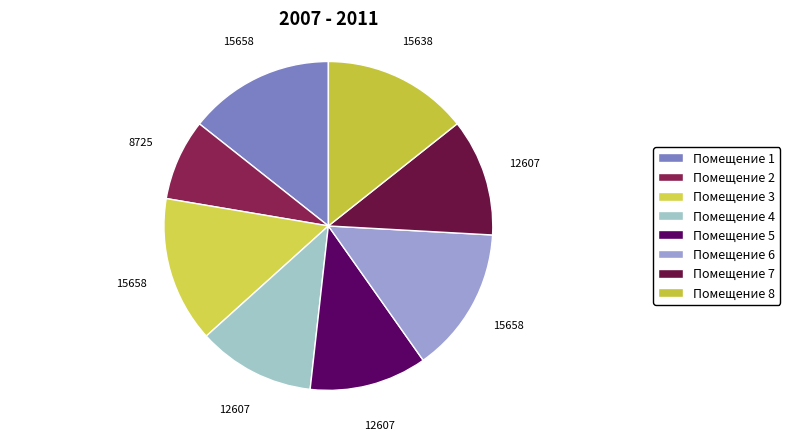

Count the number of slices in the pie.

8